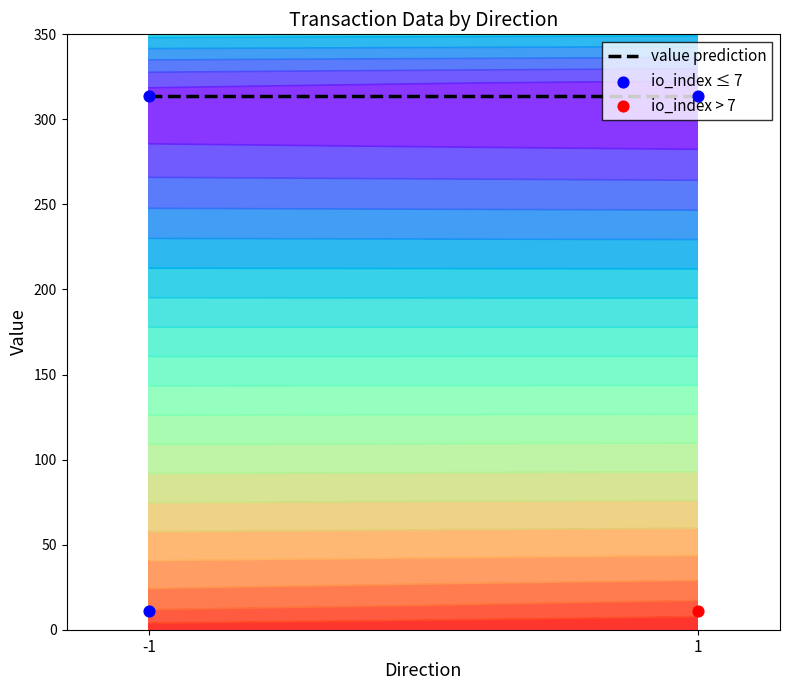

Which series has the largest total across all categories?

value